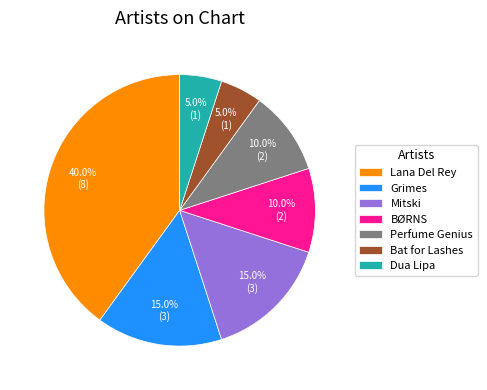

Does BØRNS represent more than half of the total?

No